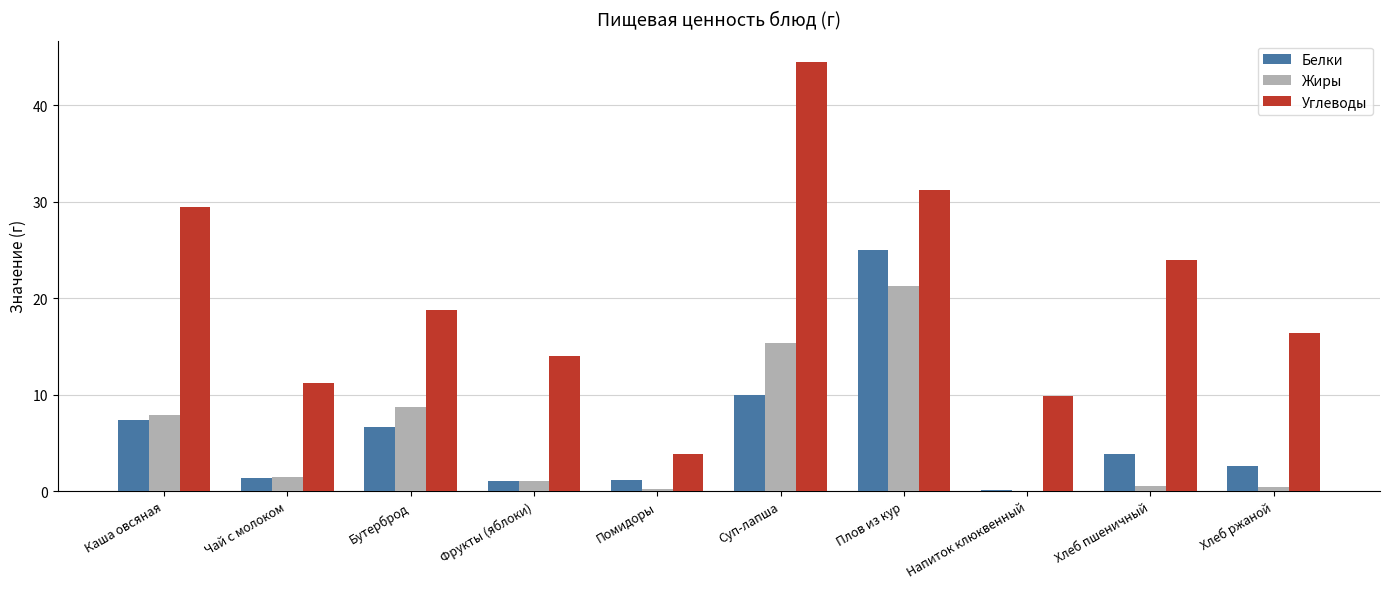

What are all the series names shown in the legend?

Белки, Жиры, Углеводы